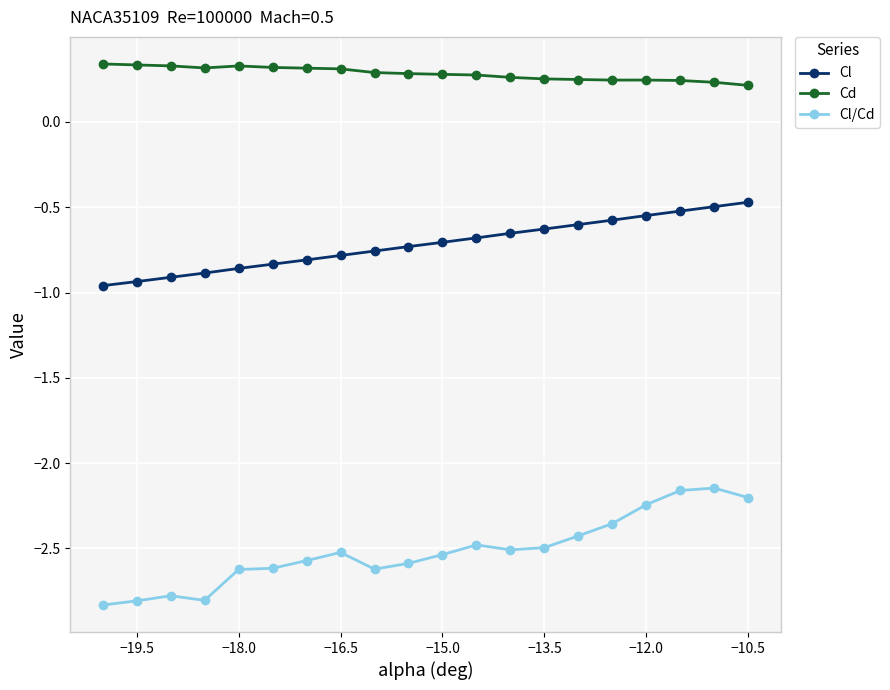

What is the difference between the second highest and minimum values in the Cl series?

0.5